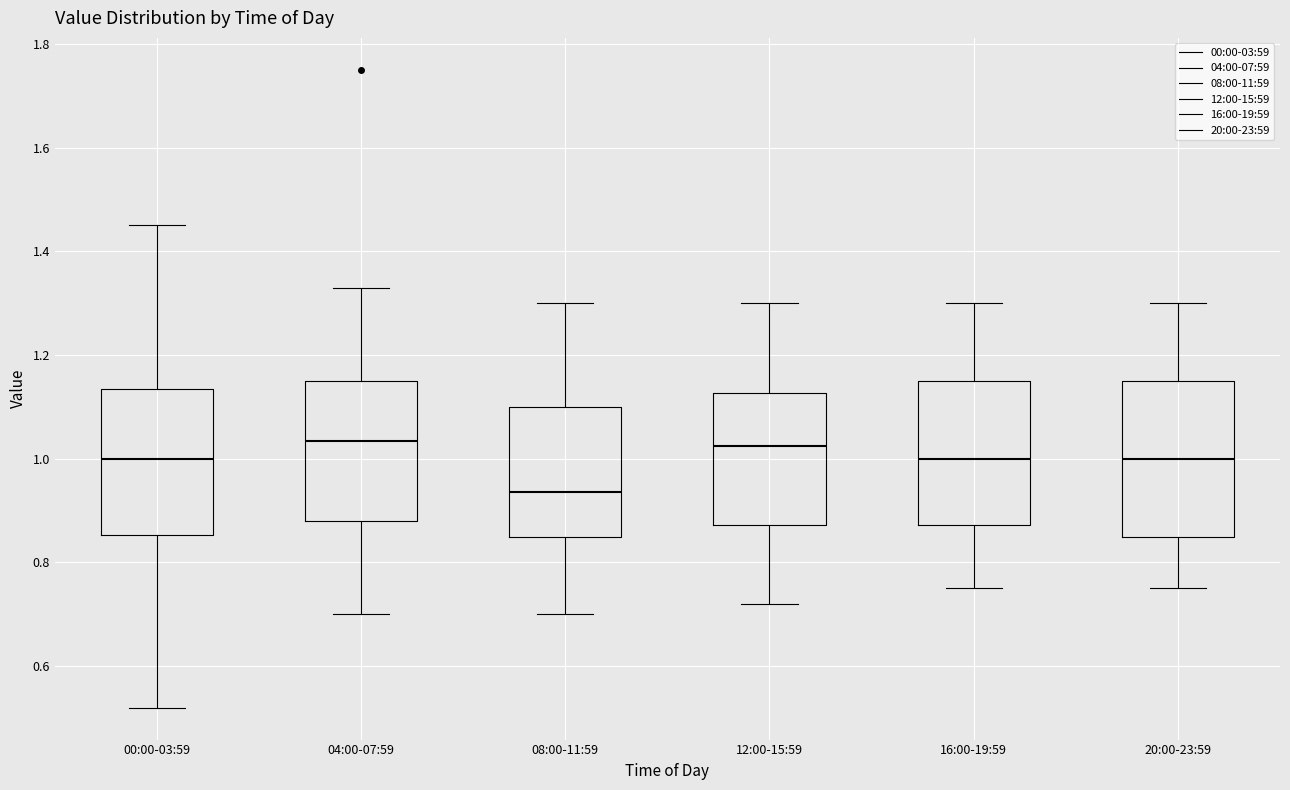

Reading left to right, transcribe this box plot: for each box, give where its median line is, the range the box spans, and where its two whiskers end, as read against the y-axis. The values are not printed on the chart, so give them approximately, as read against the axis.

00:00-03:59: median 1.00, box 0.86 to 1.14, whiskers 0.52 to 1.46
04:00-07:59: median 1.04, box 0.88 to 1.16, whiskers 0.70 to 1.34
08:00-11:59: median 0.94, box 0.86 to 1.10, whiskers 0.70 to 1.30
12:00-15:59: median 1.02, box 0.88 to 1.12, whiskers 0.72 to 1.30
16:00-19:59: median 1.00, box 0.88 to 1.16, whiskers 0.76 to 1.30
20:00-23:59: median 1.00, box 0.86 to 1.16, whiskers 0.76 to 1.30